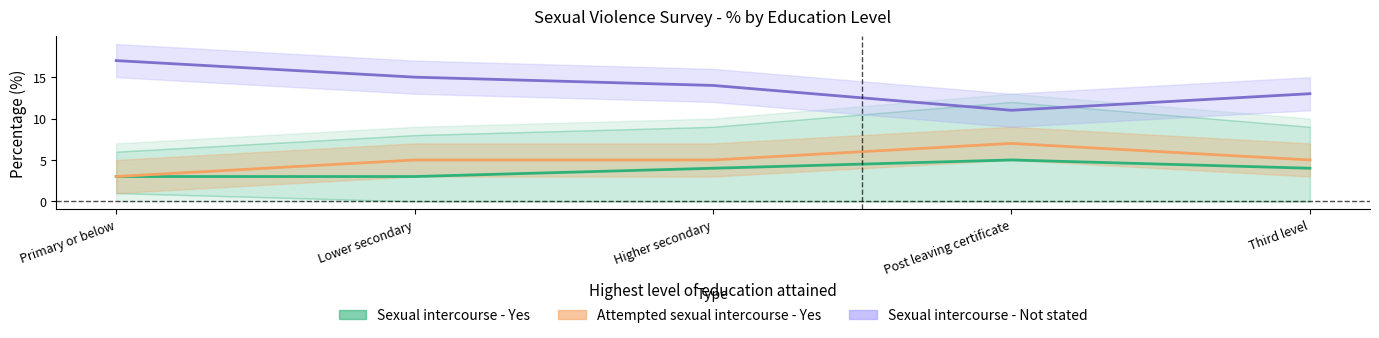

True or false: Sexual intercourse - Not stated has more than 1 interior local peaks.

False